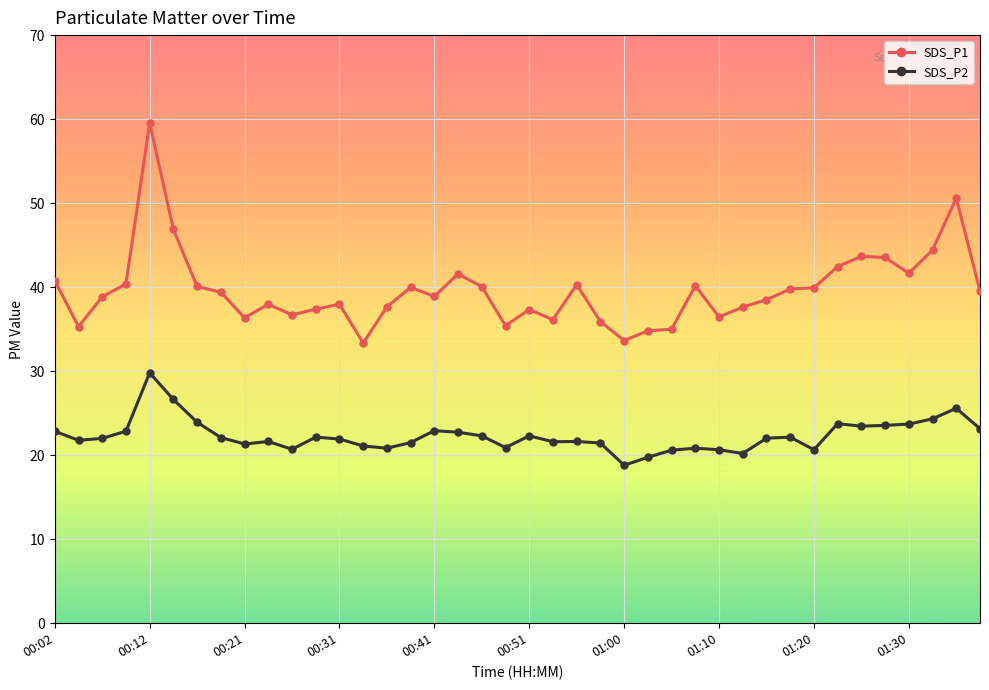

What is the highest value of the SDS_P2 series?

29.8